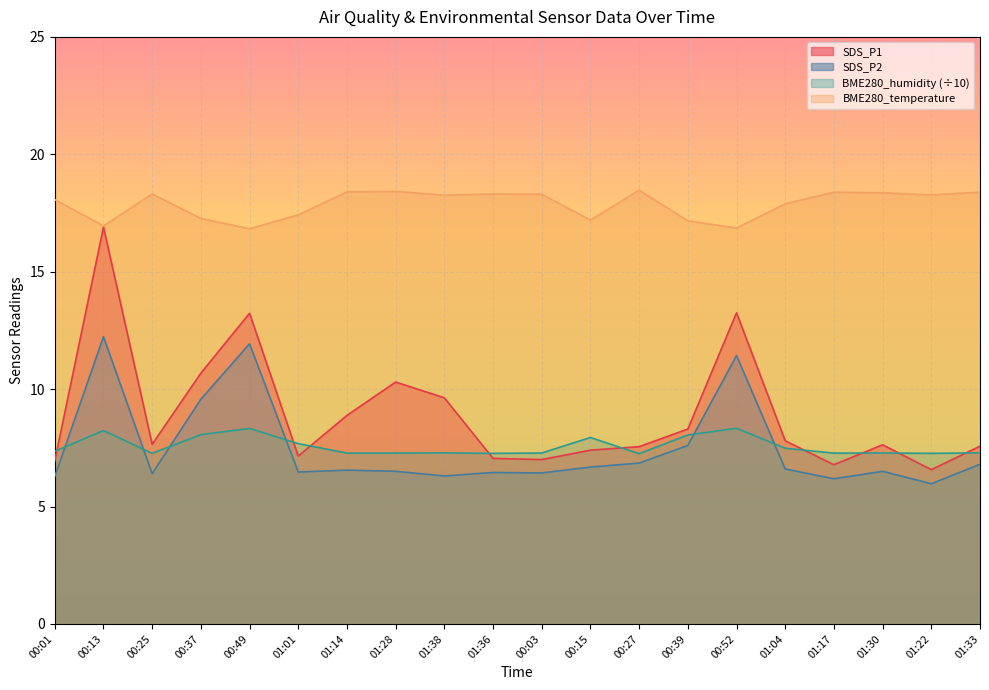

Which series has the widest spread of values?

SDS_P1